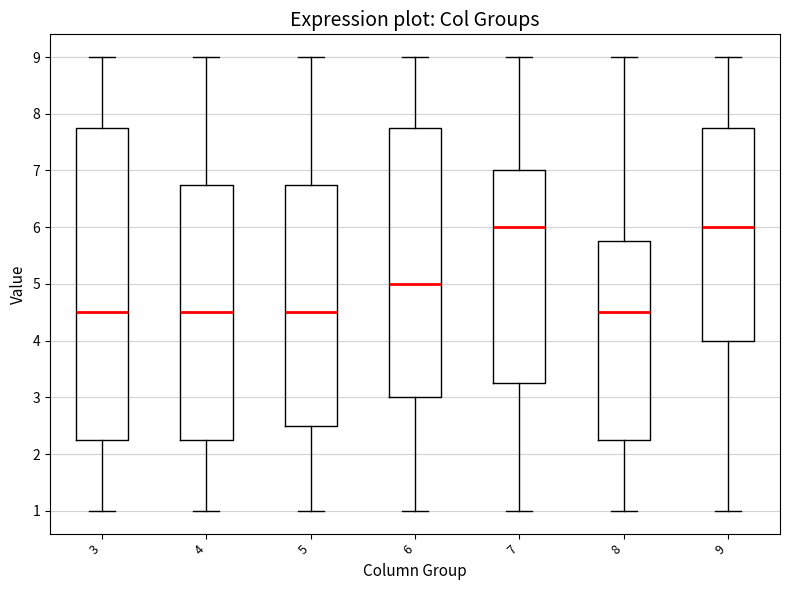

Where does the lower whisker of the box at x = 8 end on the y-axis? The values are not printed on the chart, so give them approximately, as read against the axis.

1.0